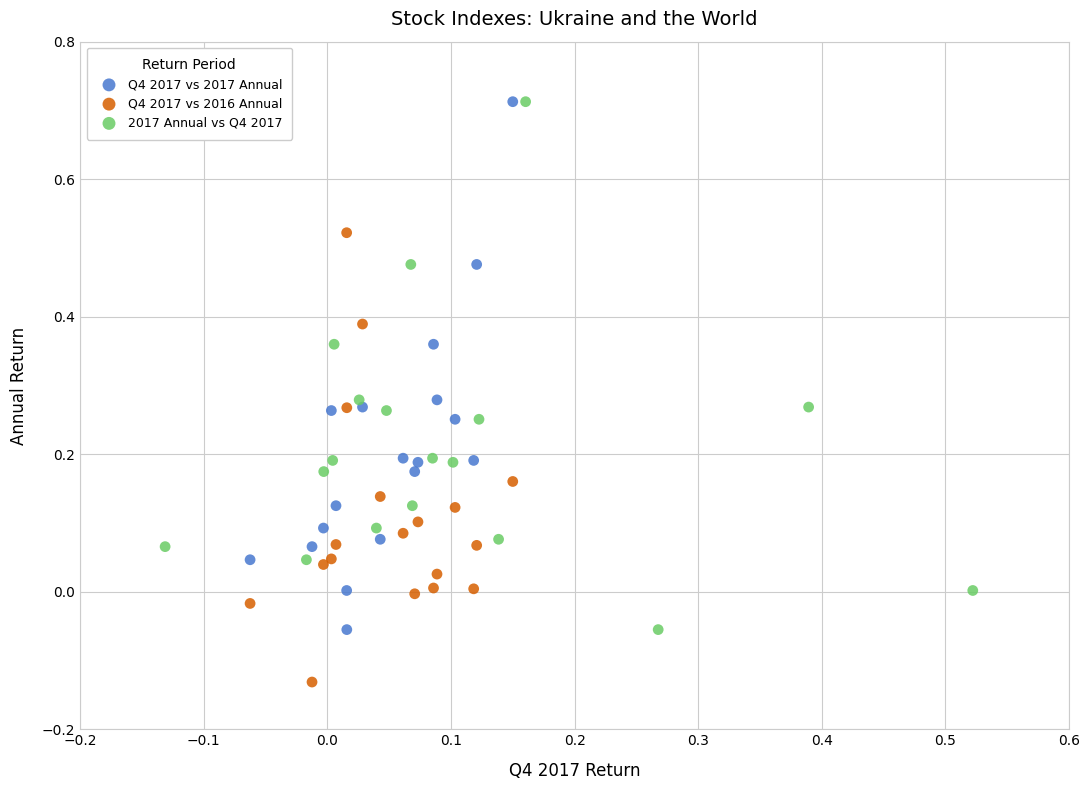

Which series reaches the minimum Y coordinate?

Q4 2017 vs 2016 Annual